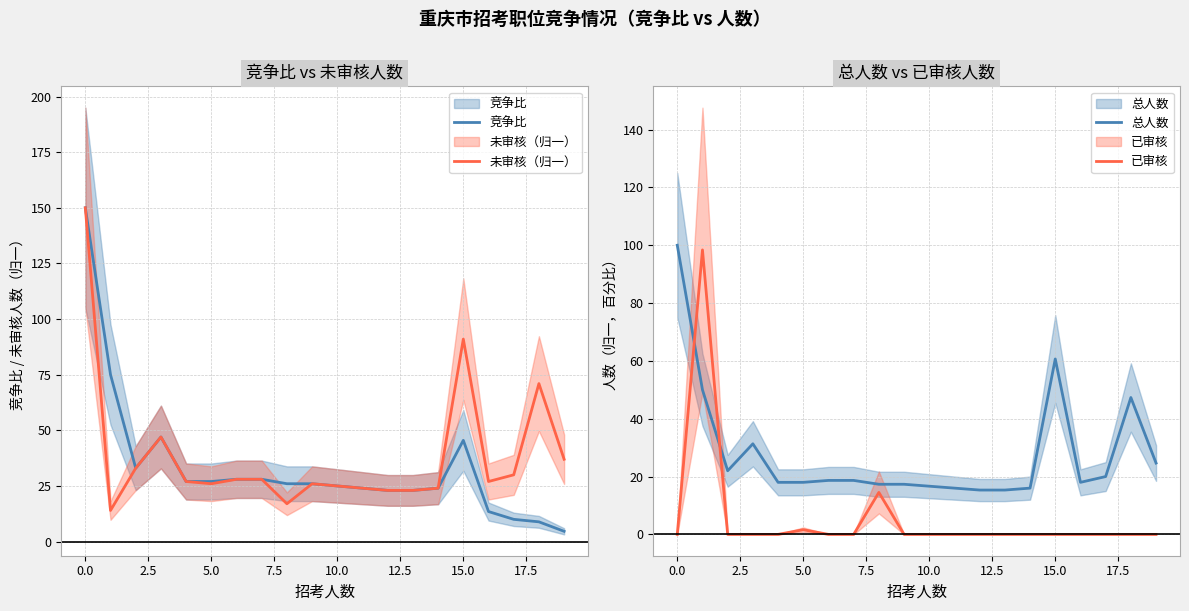

Where do 总人数 and 竞争比 first cross each other?

14 and 15